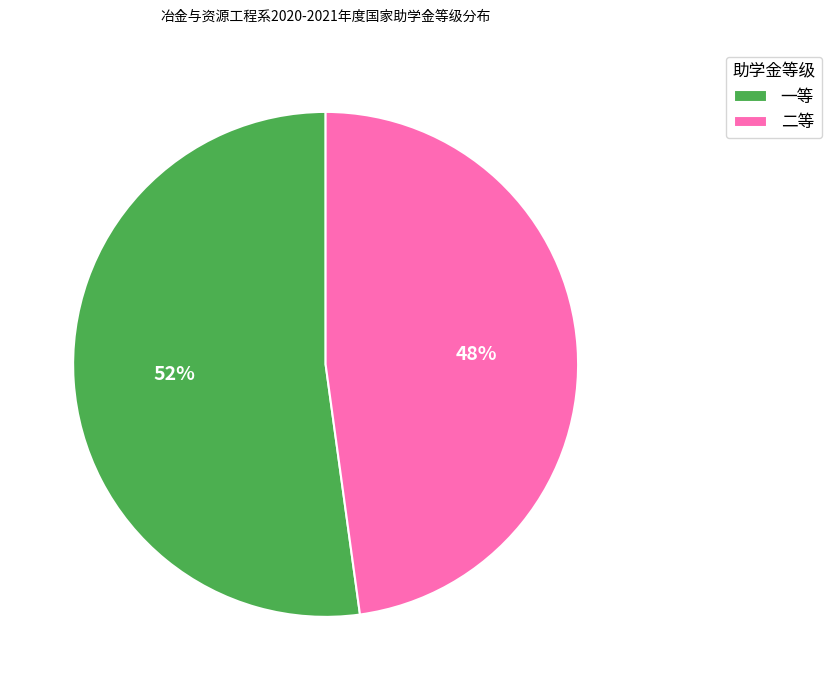

What is the ratio of the value at 一等 to the value at 二等?

1.1